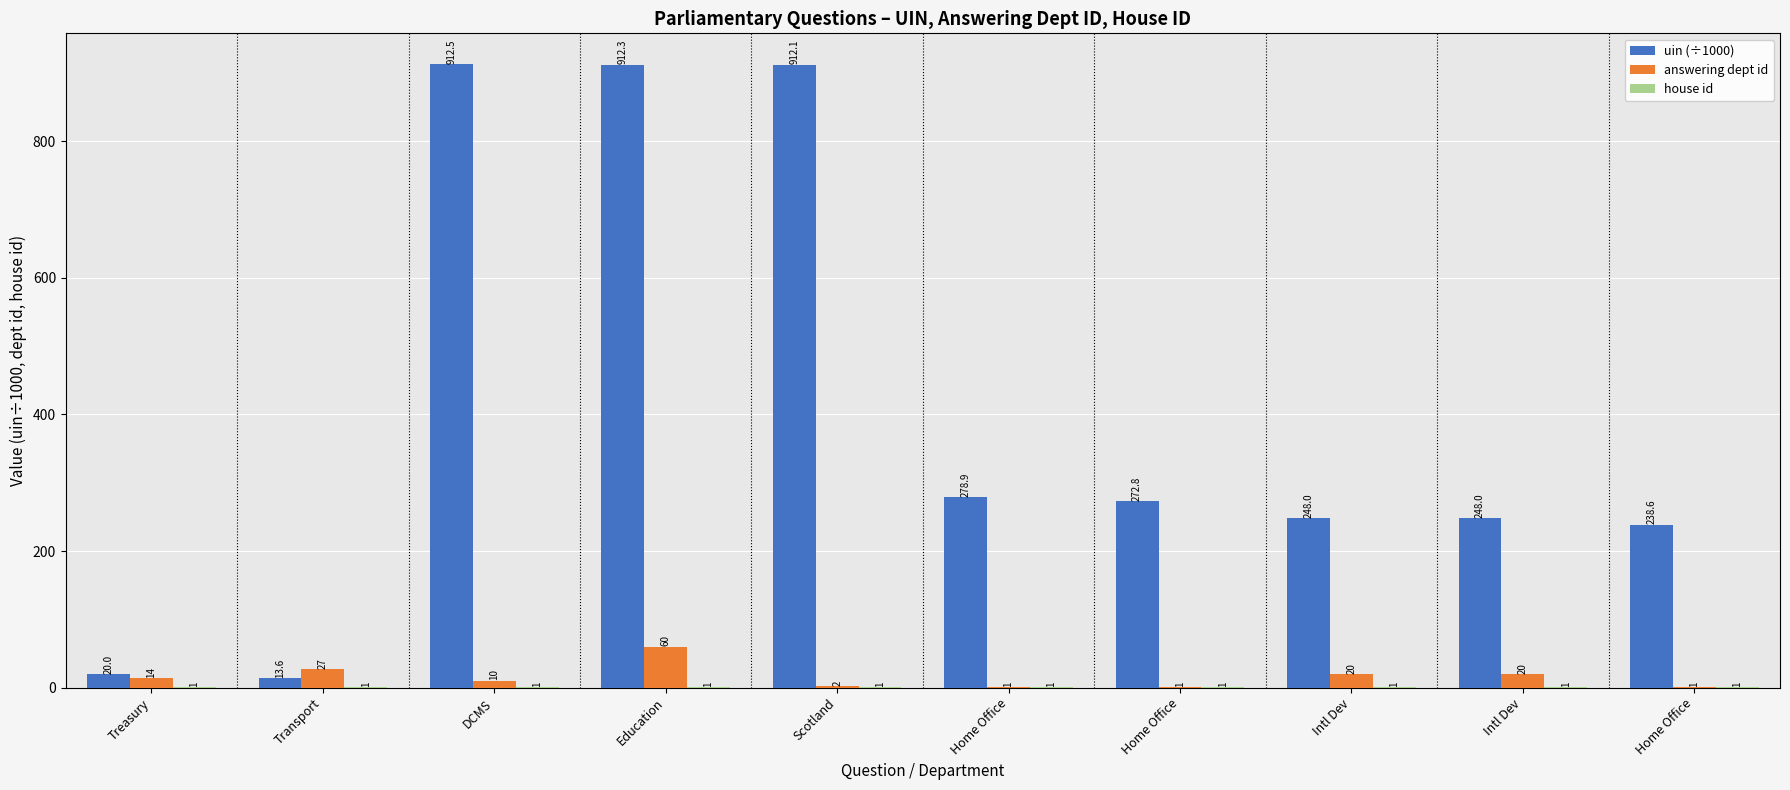

Are the bars horizontal?

No